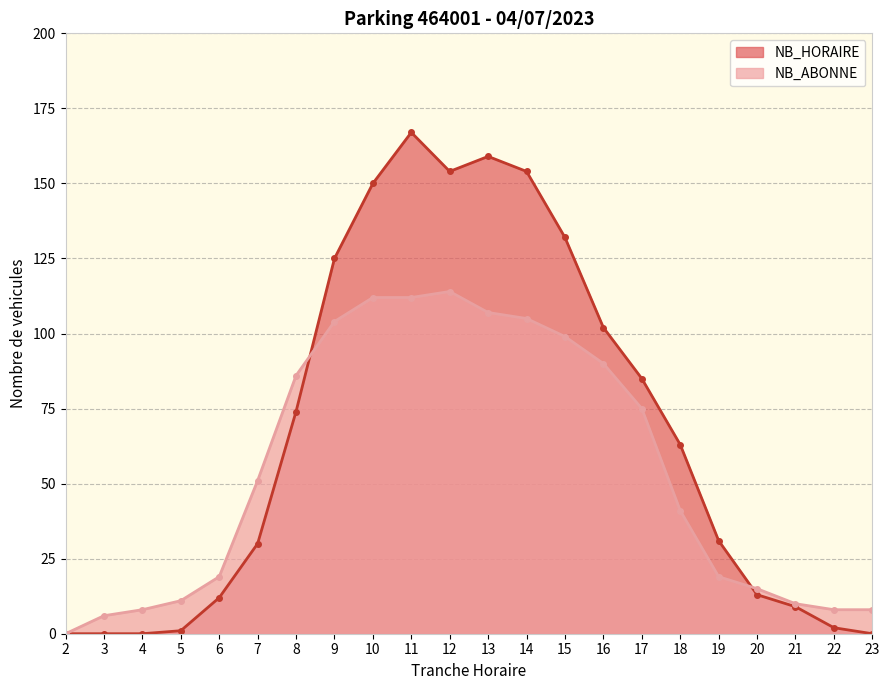

At which label is NB_ABONNE closest to 57?

7